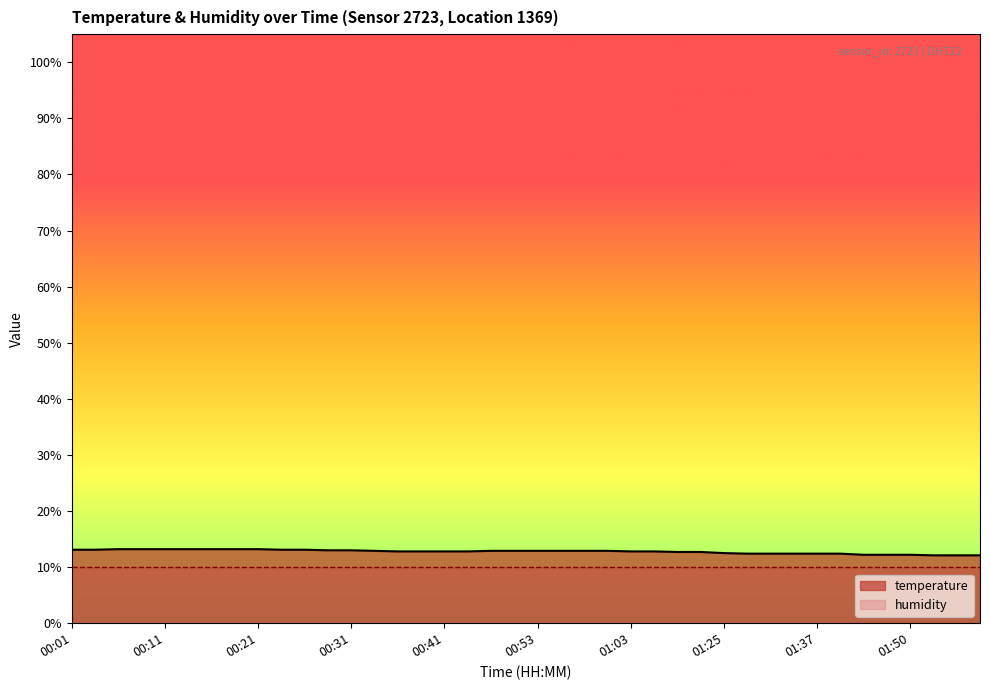

Reading left to right, extract all data points from this chart.

13.1	13.1	13.2	13.2	13.2	13.2	13.2	13.2	13.2	13.1	13.1	13.0	13.0	12.9	12.8	12.8	12.8	12.8	12.9	12.9	12.9	12.9	12.9	12.9	12.8	12.8	12.7	12.7	12.5	12.4	12.4	12.4	12.4	12.4	12.2	12.2	12.2	12.1	12.1	12.1